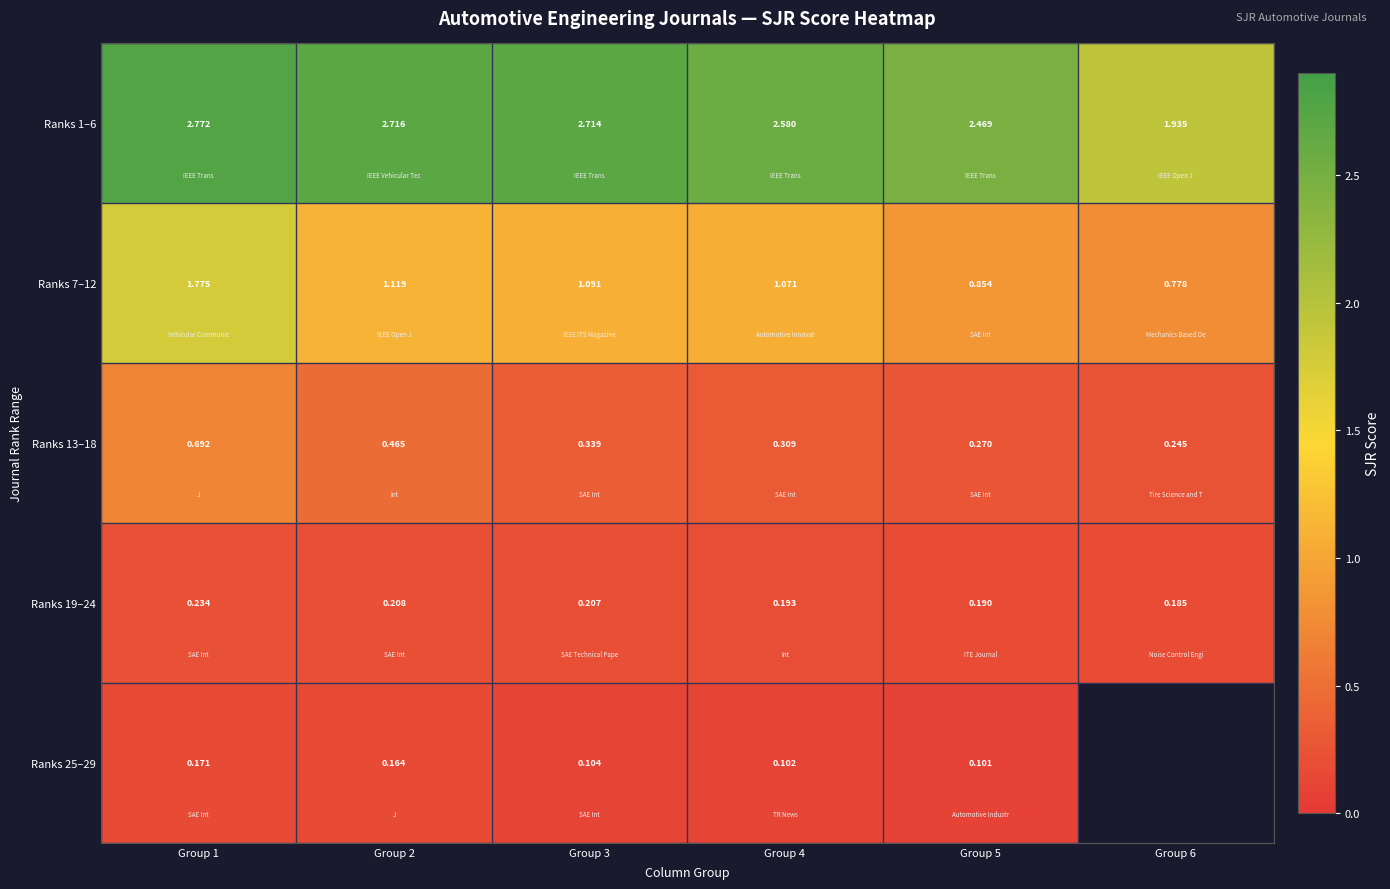

Is the value of Ranks 19–24 at Group 2 greater than the value of Ranks 7–12 at Group 5?

No